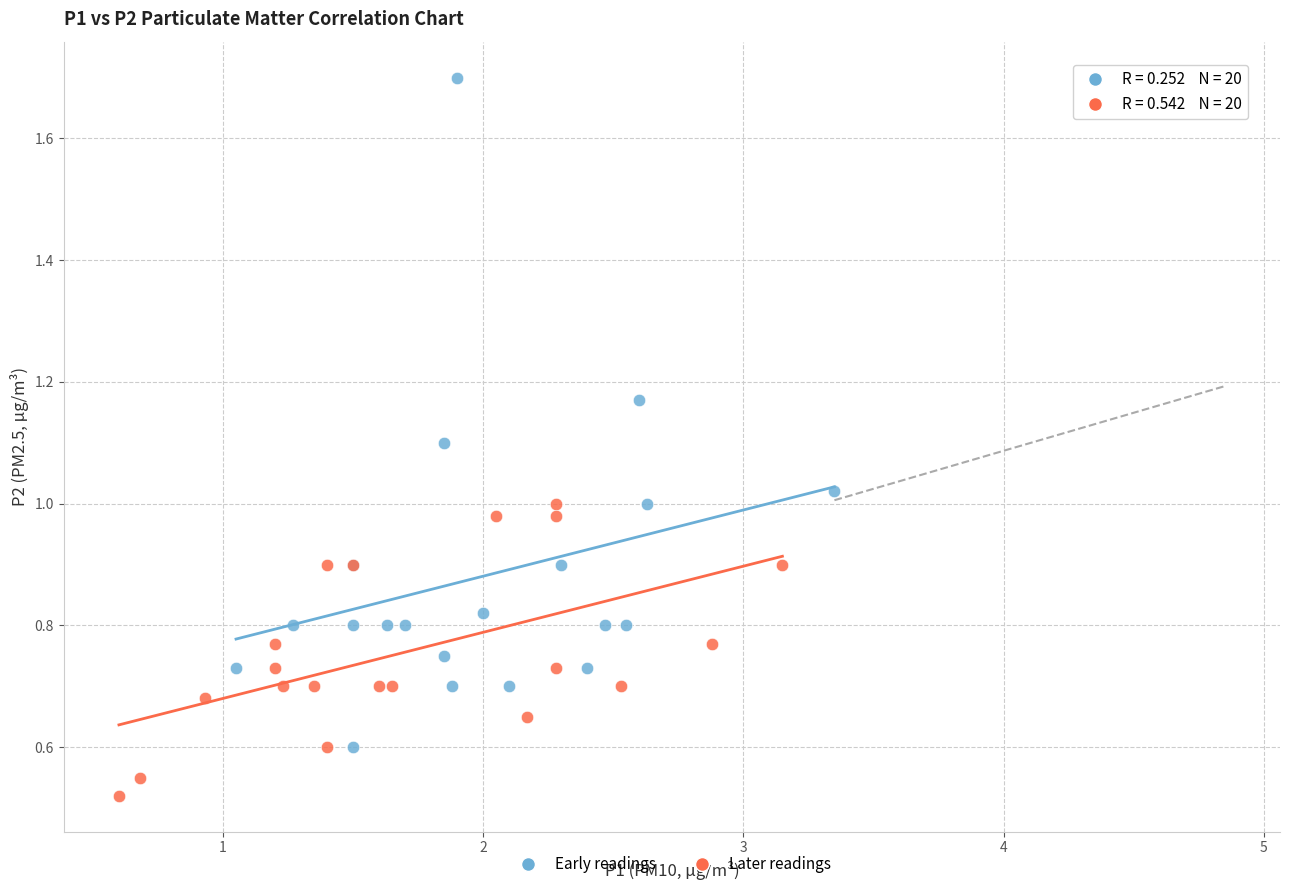

Which series has the largest Y range (max minus min)?

Early readings